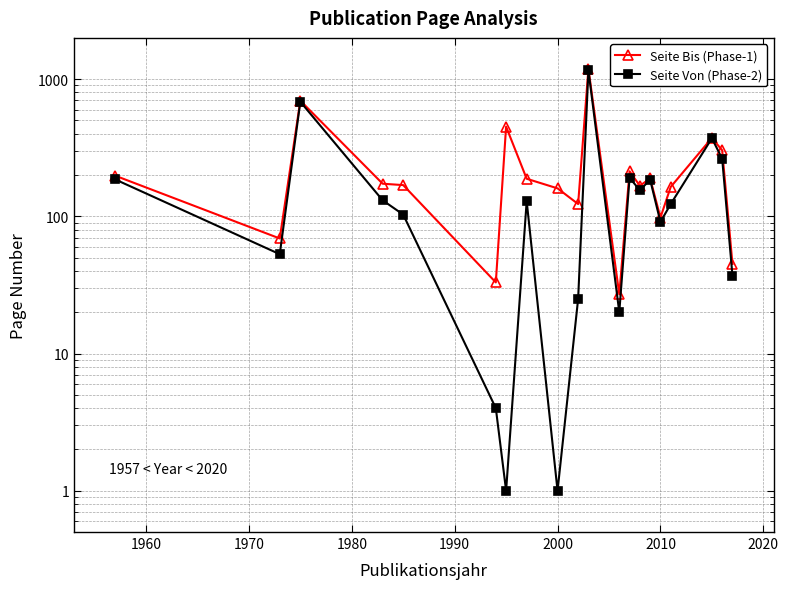

Reading right to left, what are all the values shown in this chart?

Seite Bis (Phase-1): 45	303	373	164	98	189	167	213	27	1193	123	160	188	451	33	169	173	697	69	198
Seite Von (Phase-2): 37	263	371	123	91	185	155	191	20	1159	25	1	129	1	4	103	131	685	53	186